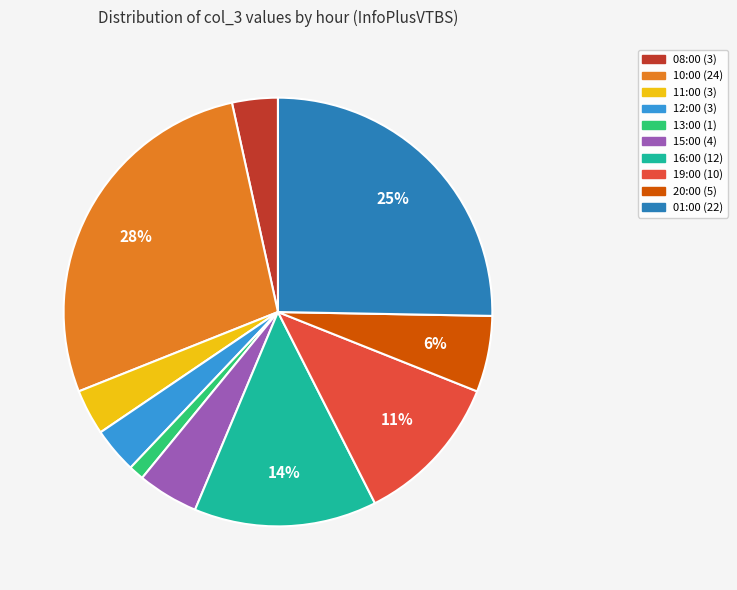

To the nearest percent, what is the combined percentage of 12:00 and 15:00?

8%